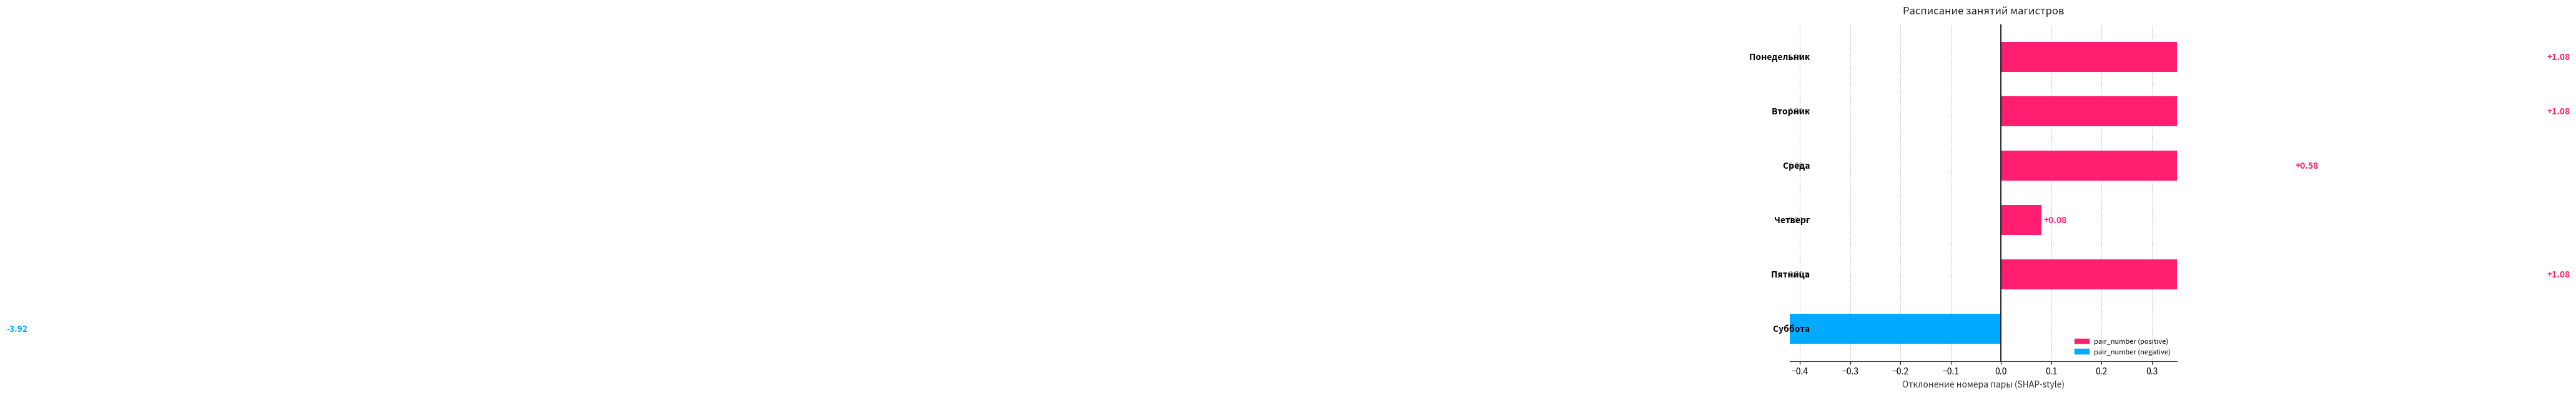

How many categories are shown in the chart?

6